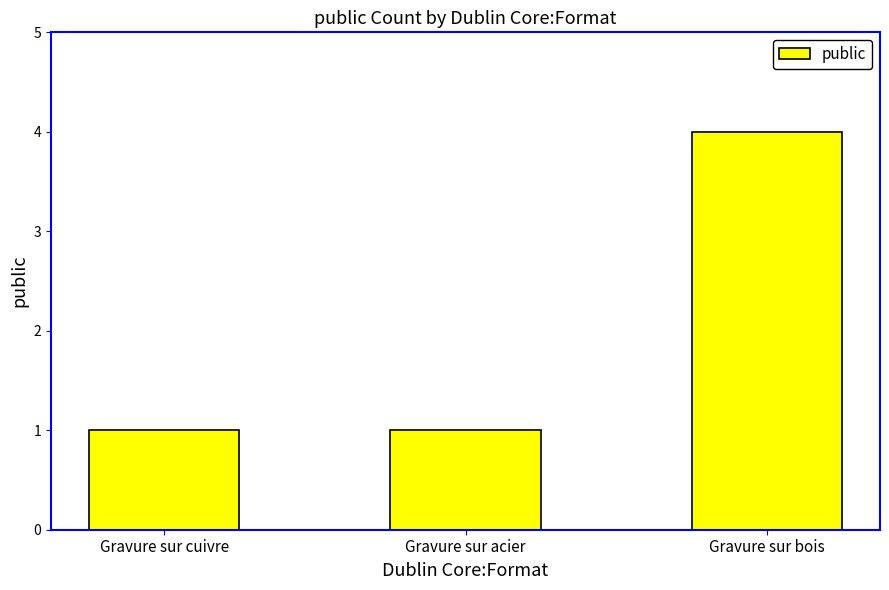

What is the ratio of the value at Gravure sur bois to the value at Gravure sur acier?

4.0